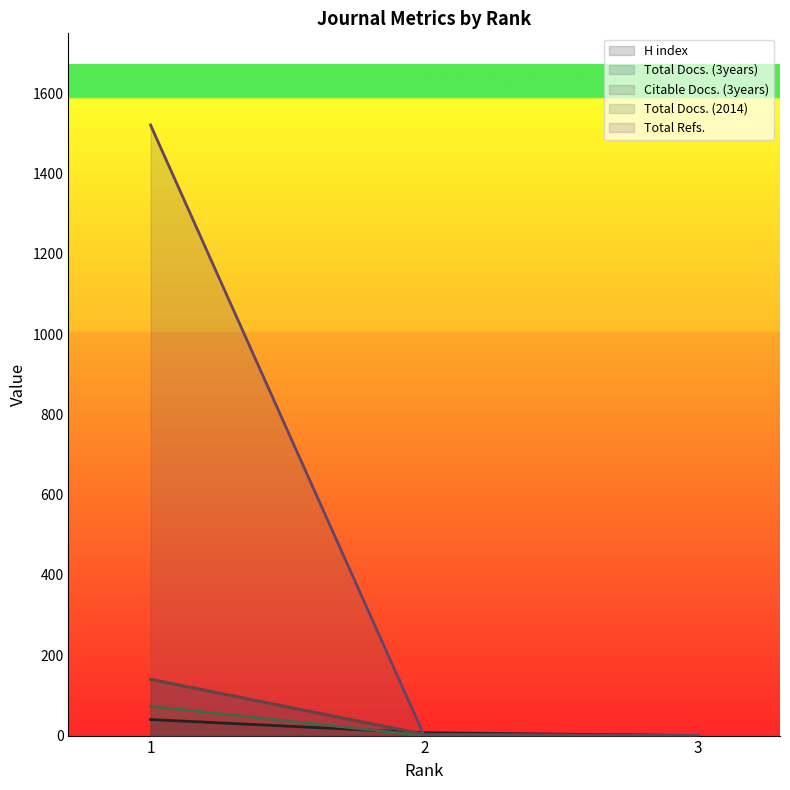

Reading left to right, what are all the values shown in this chart?

H index: 1=40	2=7	3=0
Total Docs. (3years): 1=140	2=3	3=0
Citable Docs. (3years): 1=140	2=3	3=0
Total Docs. (2014): 1=73	2=0	3=0
Total Refs.: 1=1521	2=0	3=0